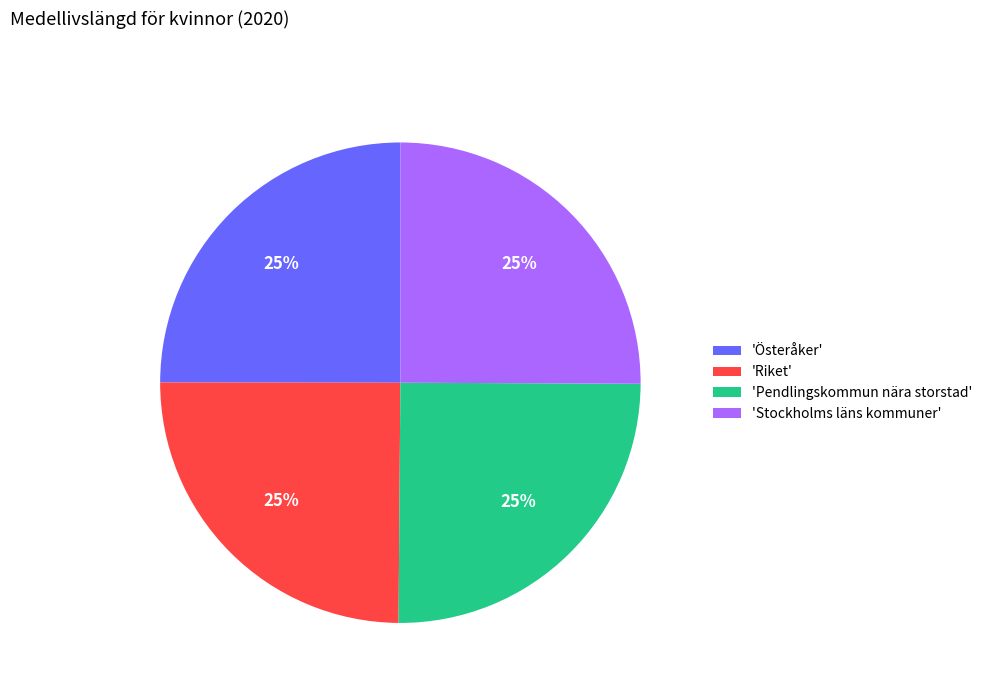

What percentage is the 'Pendlingskommun nära storstad' slice, to the nearest percent?

25%